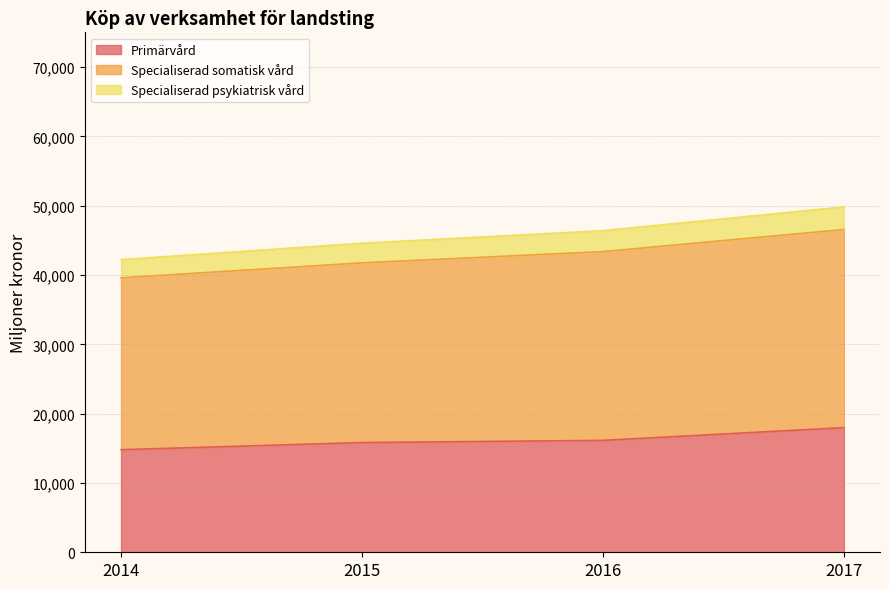

True or false: Specialiserad psykiatrisk vård and Primärvård cross at least once.

False